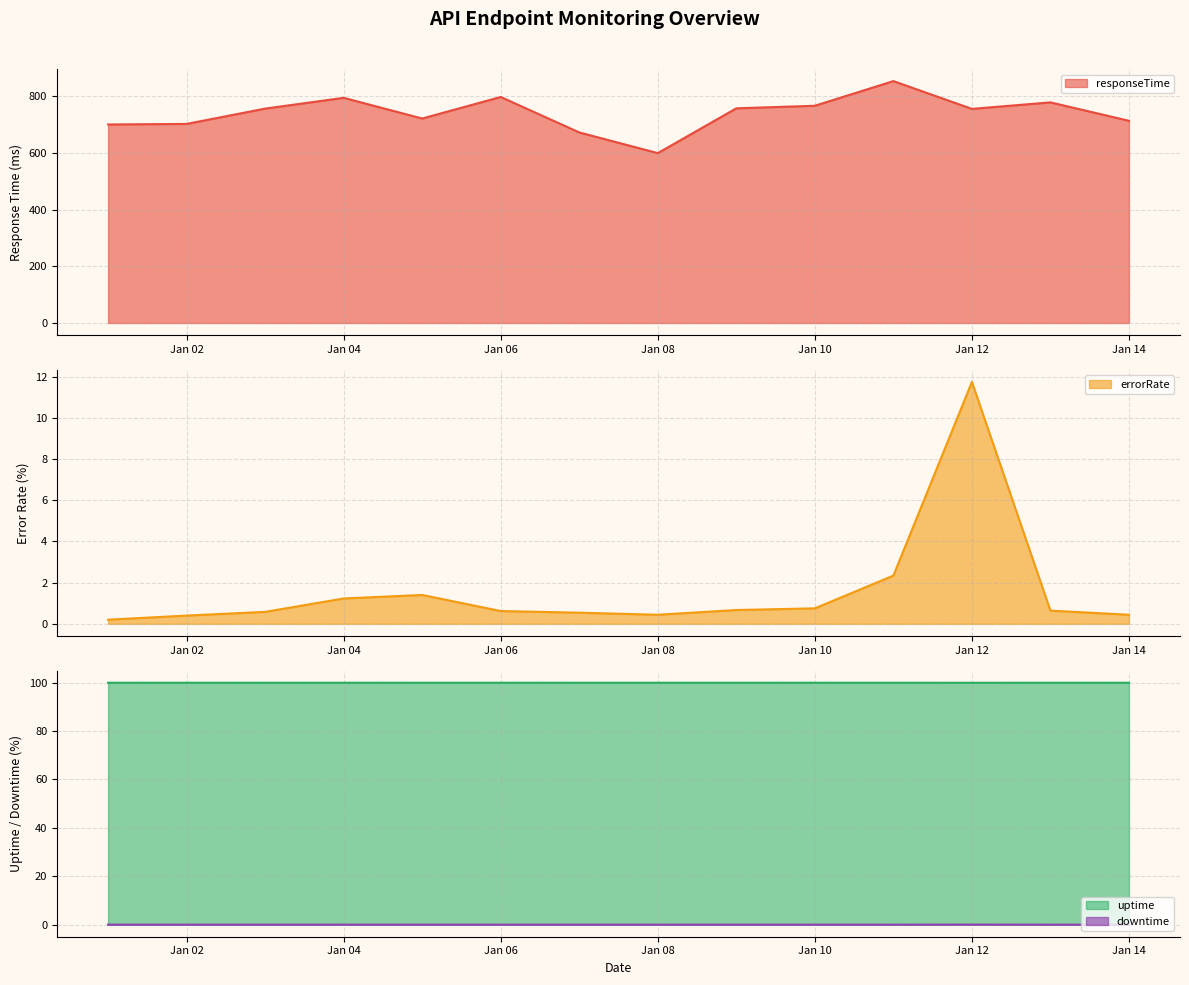

What is the approximate value of errorRate at Jan 10?

0.8